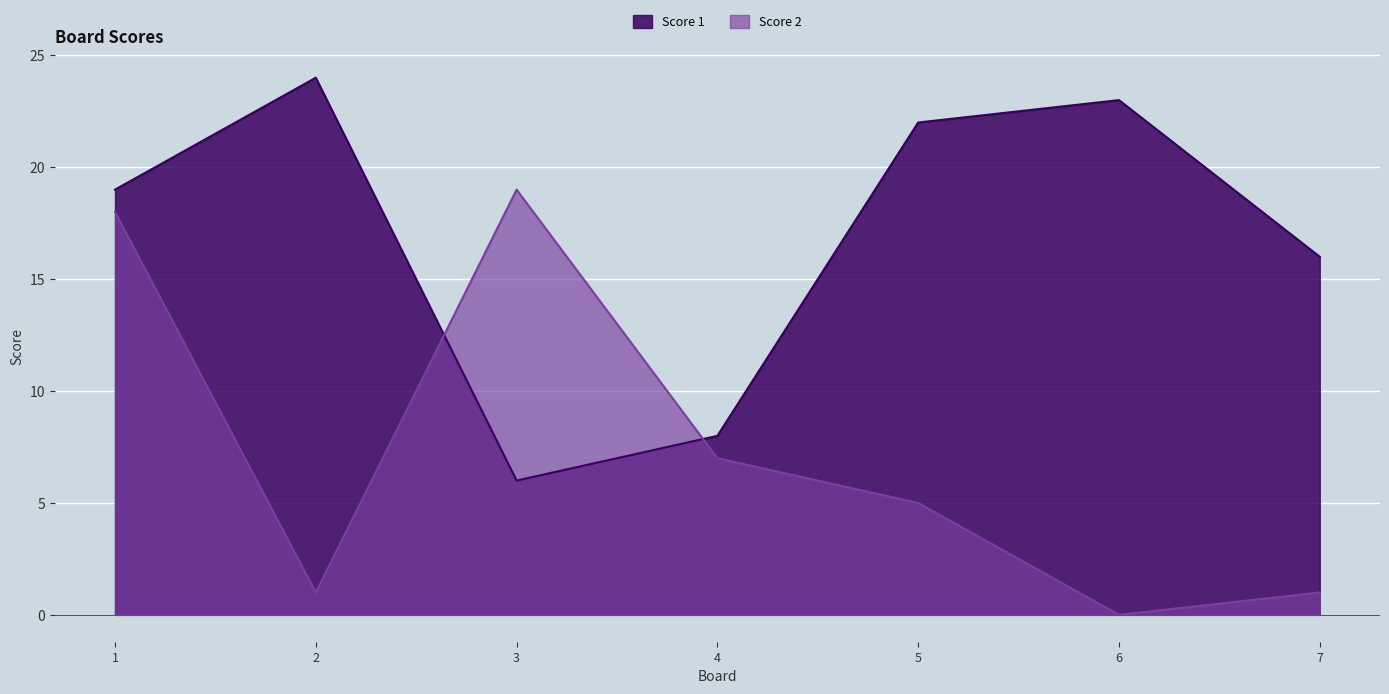

True or false: Score 1 has a value of 9 at 3.

False